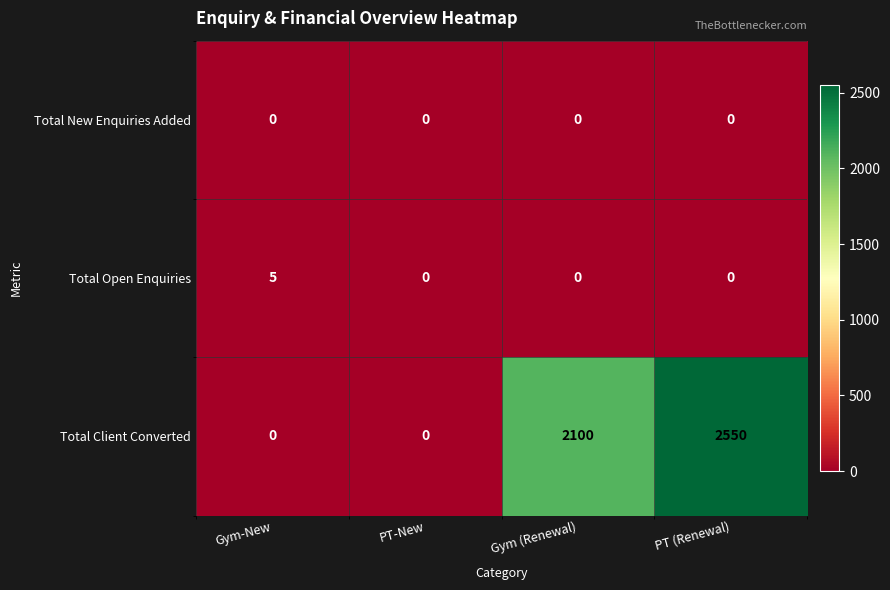

Reading left to right, transcribe all the data shown in this chart.

Total New Enquiries Added: 0	0	0	0
Total Open Enquiries: 5	0	0	0
Total Client Converted: 0	0	2100	2550